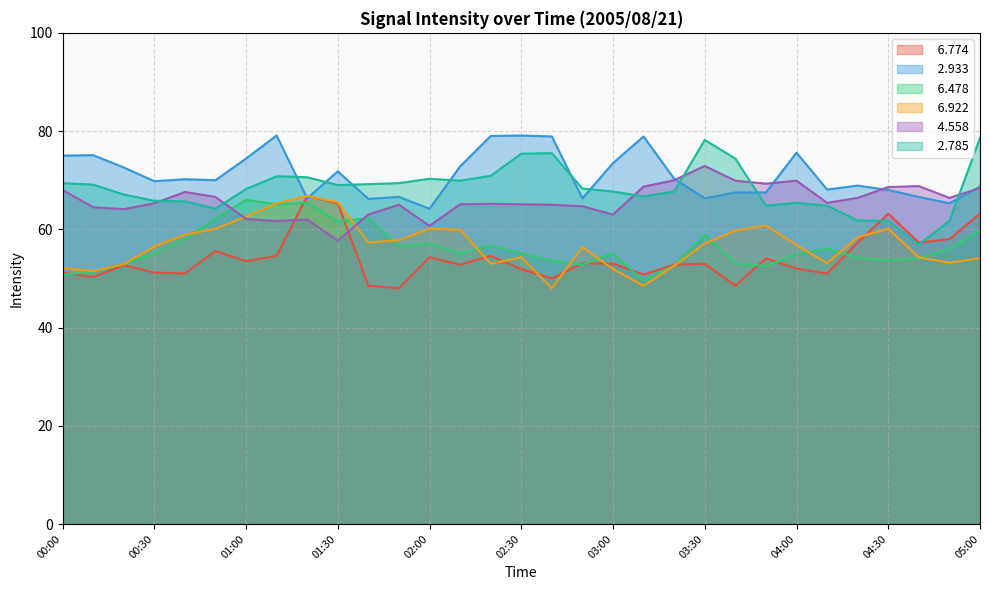

What is the spread (max minus min) of values at 01:40?

20.7